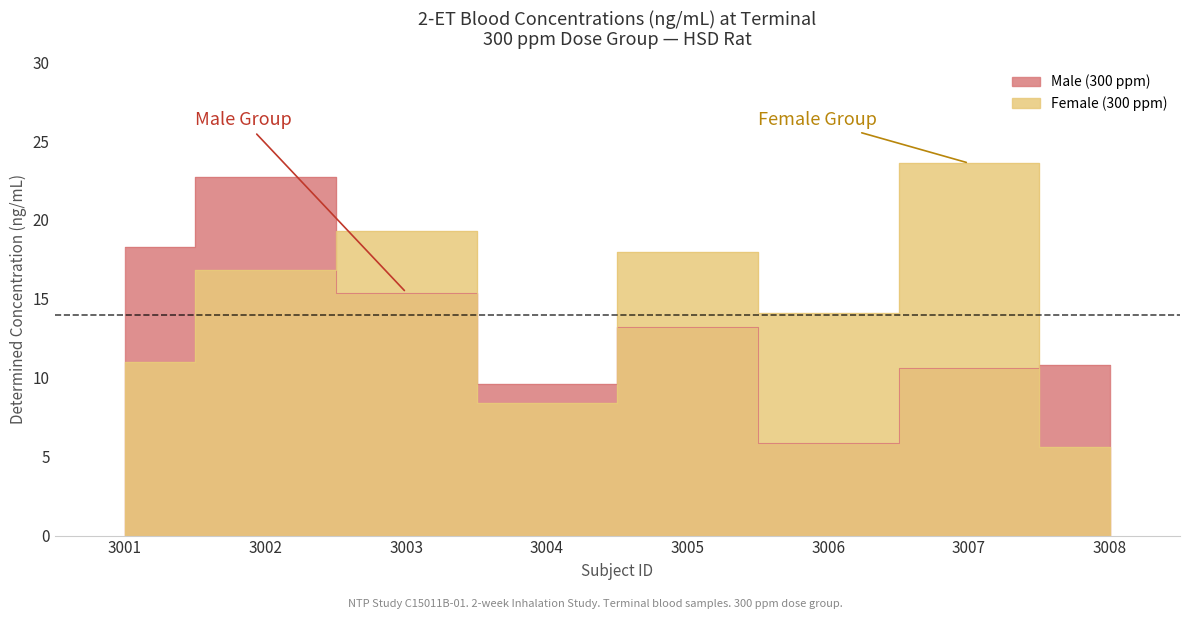

What is the difference between the highest and lowest values at 3007?

13.0